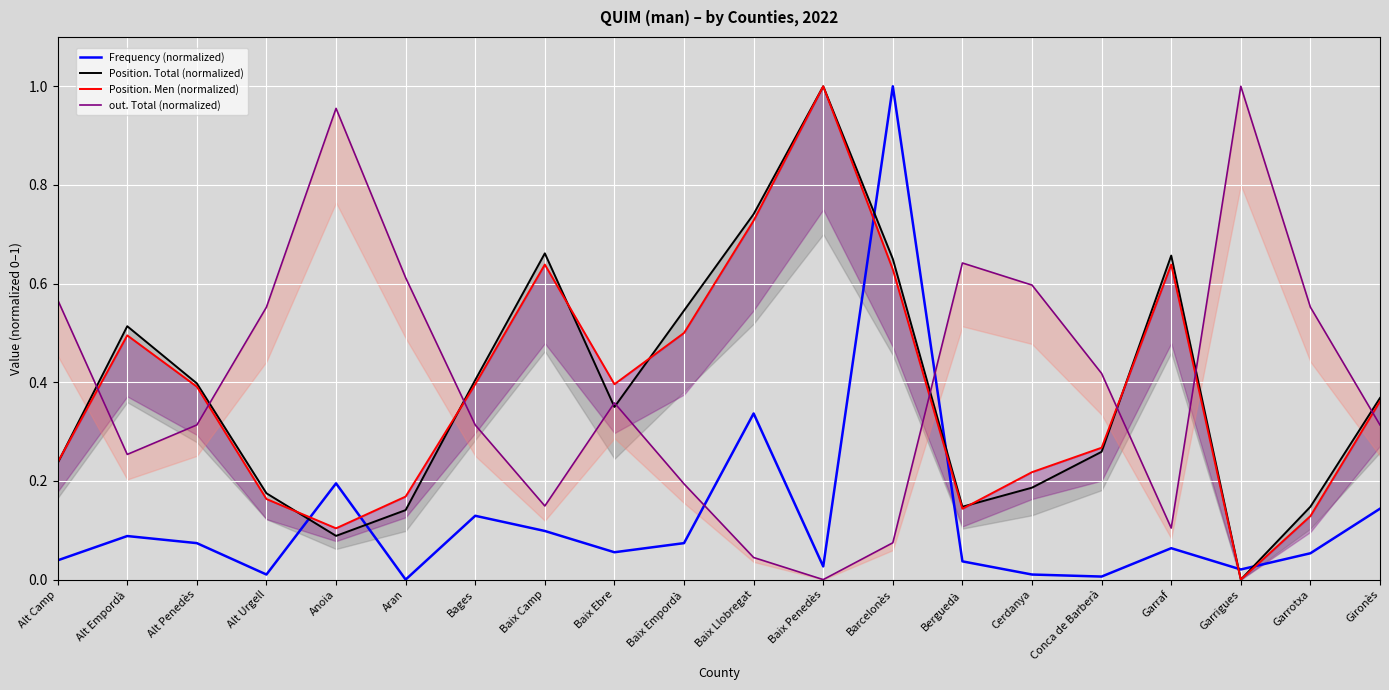

What is the label of the 20th point from the right?

Alt Camp